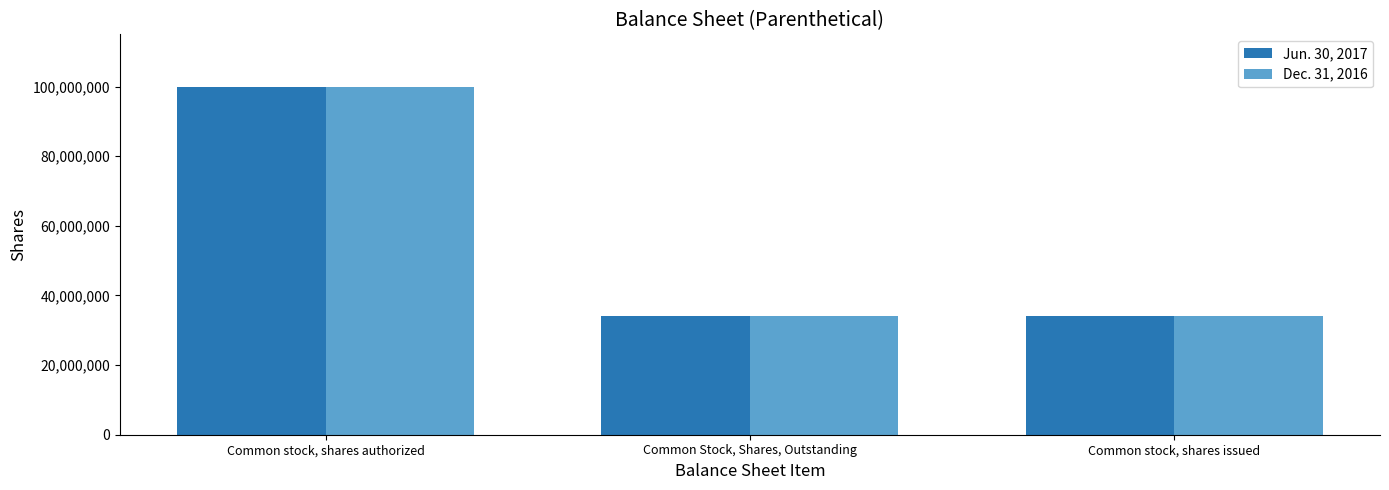

The Dec. 31, 2016 series shows 174027657 at Common stock, shares authorized. True or false?

False